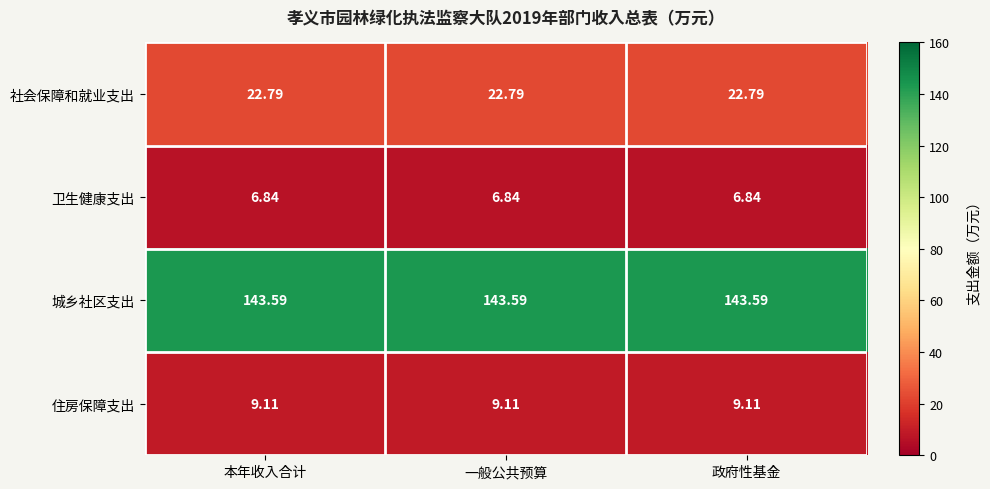

Which series has the largest total across all categories?

城乡社区支出